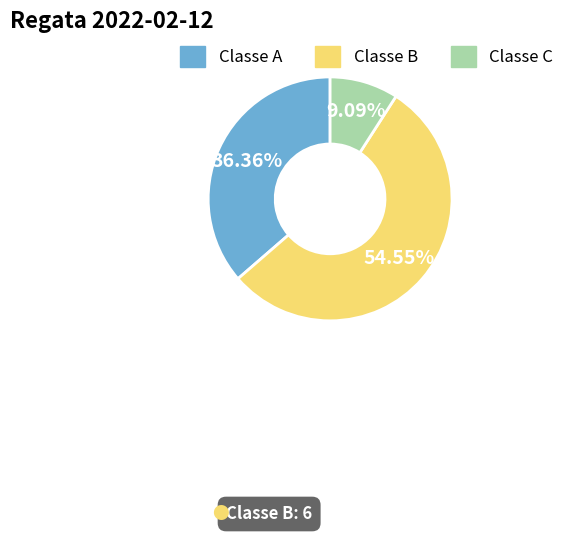

The Classe C slice represents 9% of the pie. True or false?

True